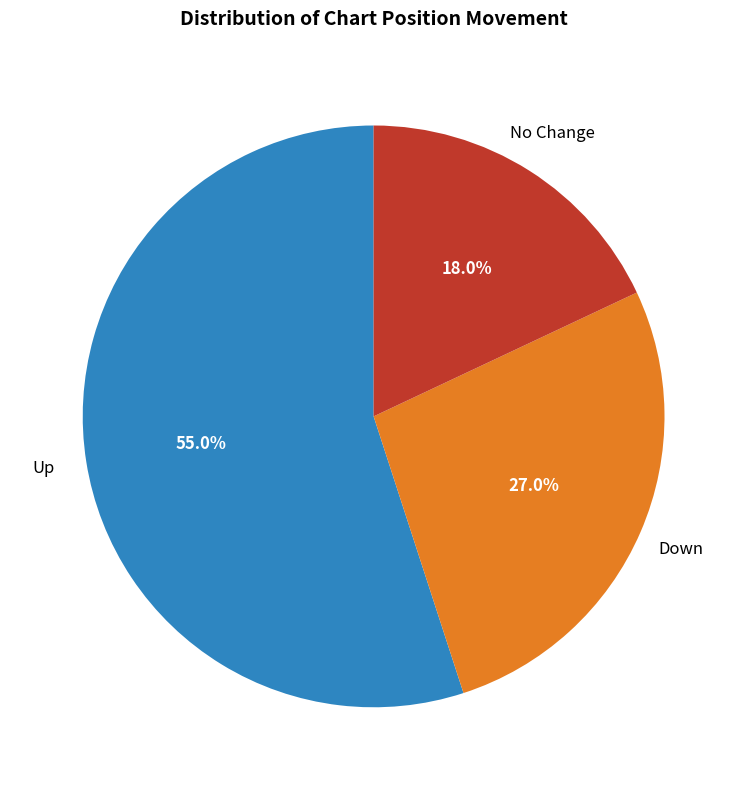

How many slices are in this pie chart?

3